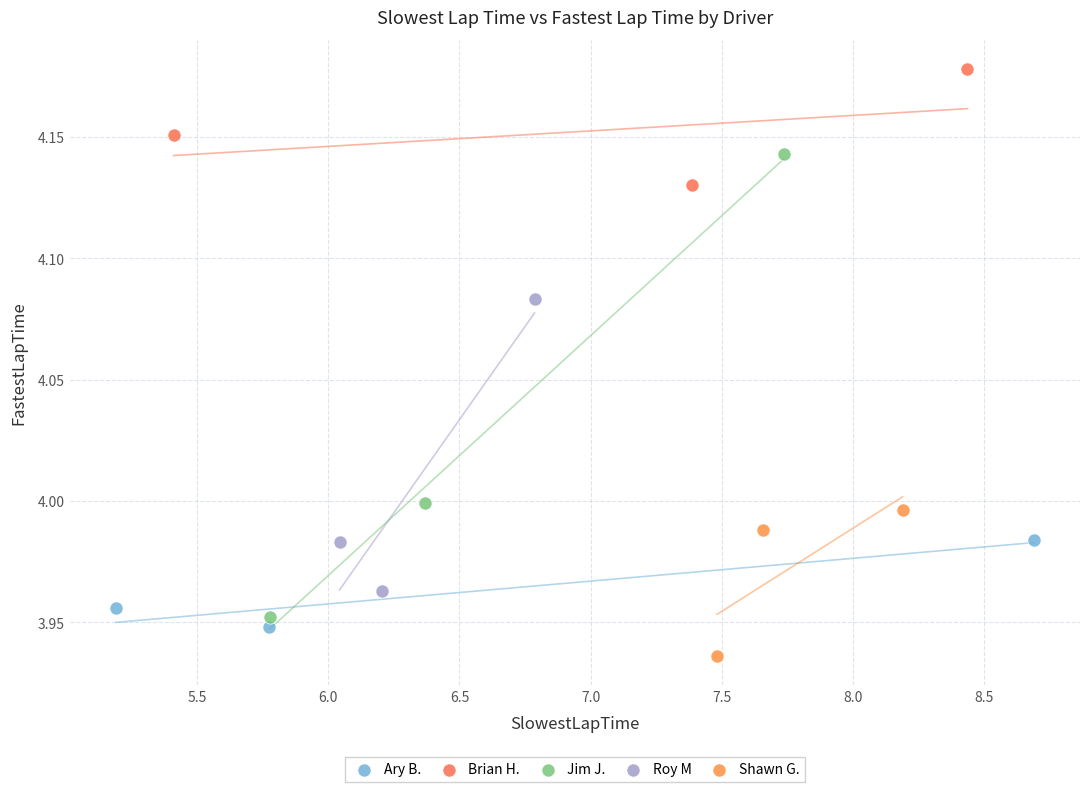

Which series reaches the minimum Y coordinate?

Shawn G.